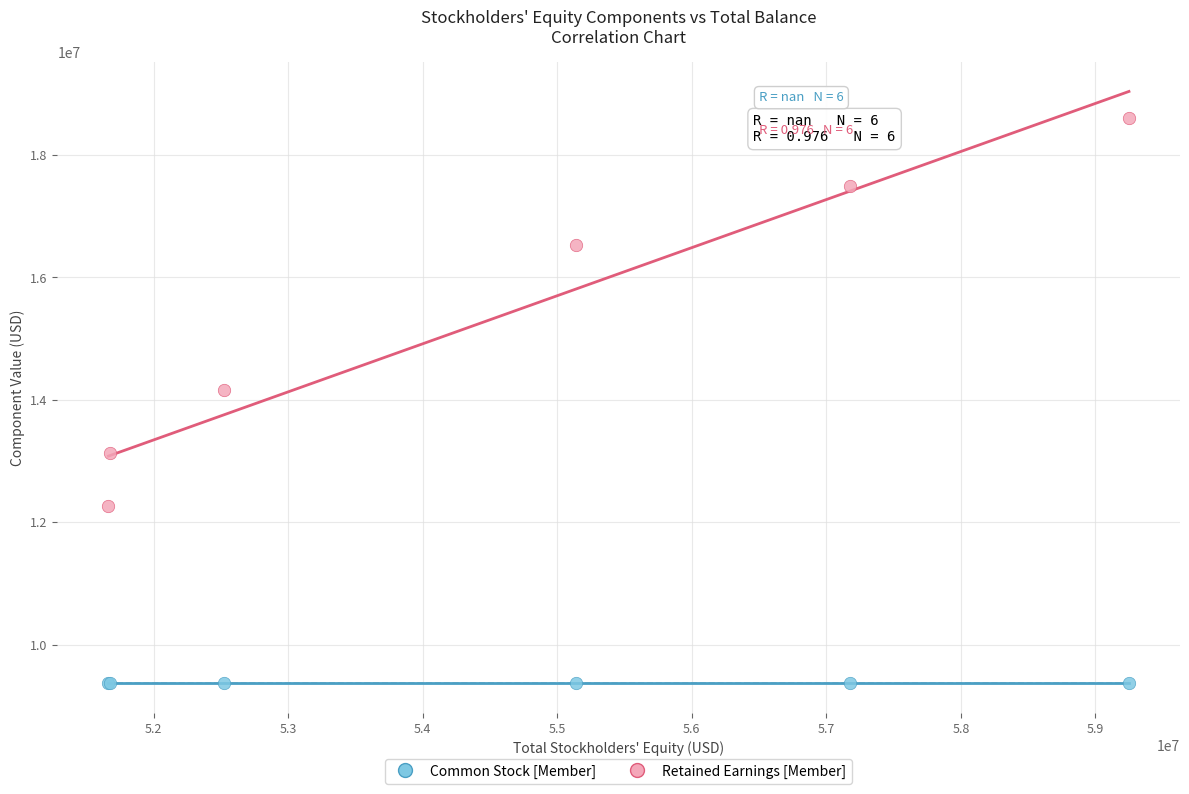

Which series contains the highest Y value?

Retained Earnings [Member]